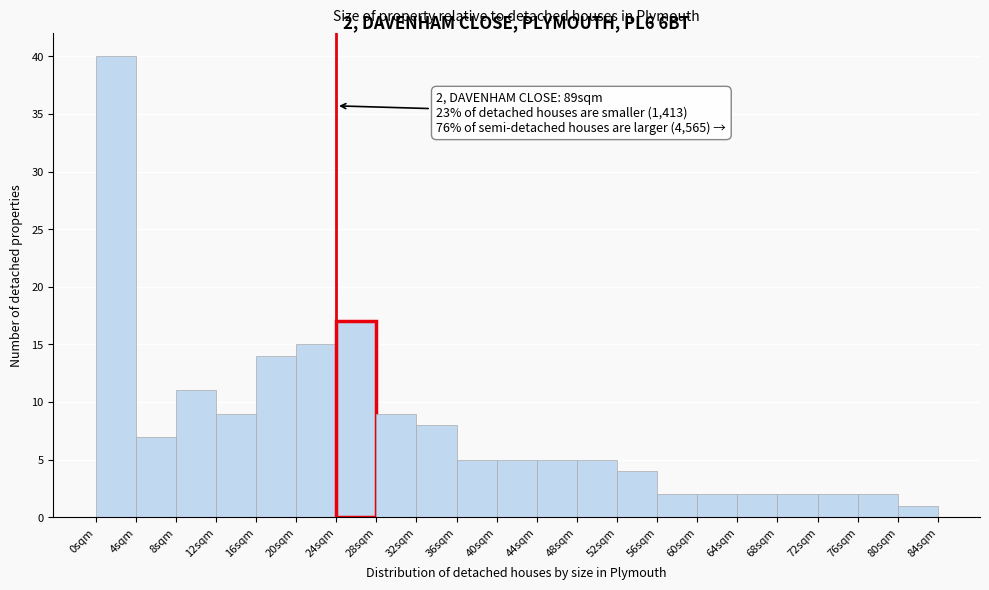

Which range on the x-axis has the tallest bar?

0 to 4